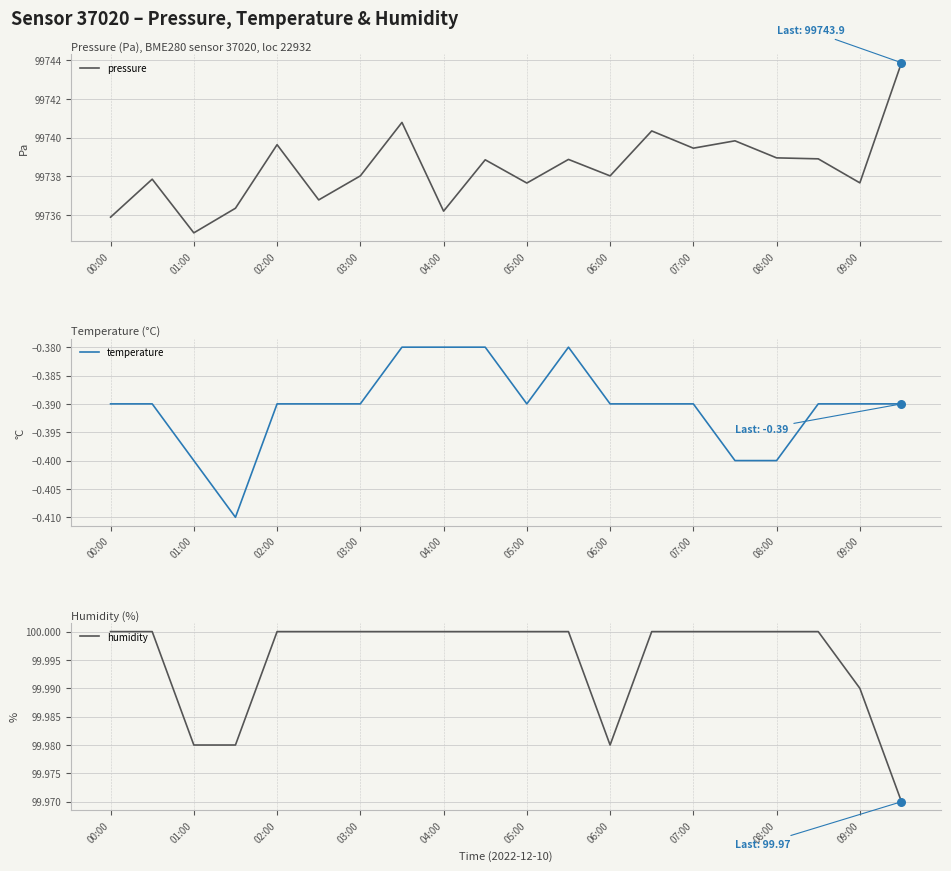

At which category is the sum across all series the highest?

19